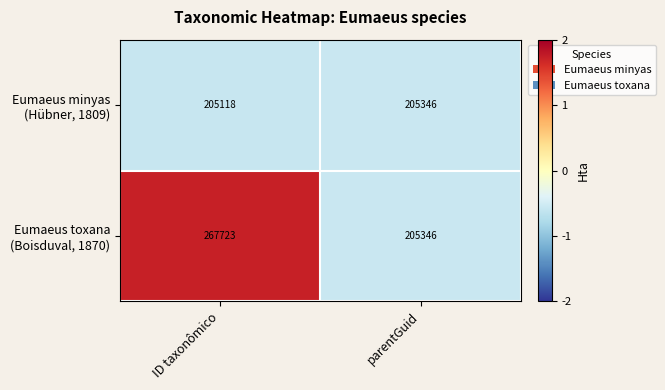

What is the greatest value displayed?

267723